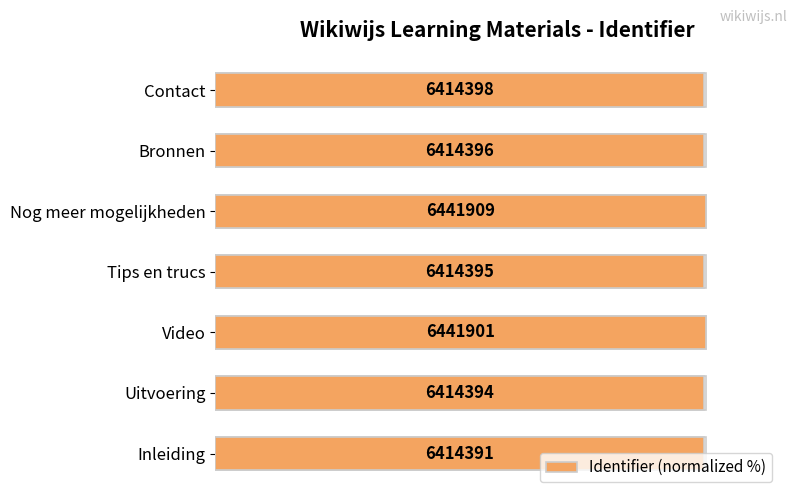

What is the value of the 1st bar from the left?

99.6